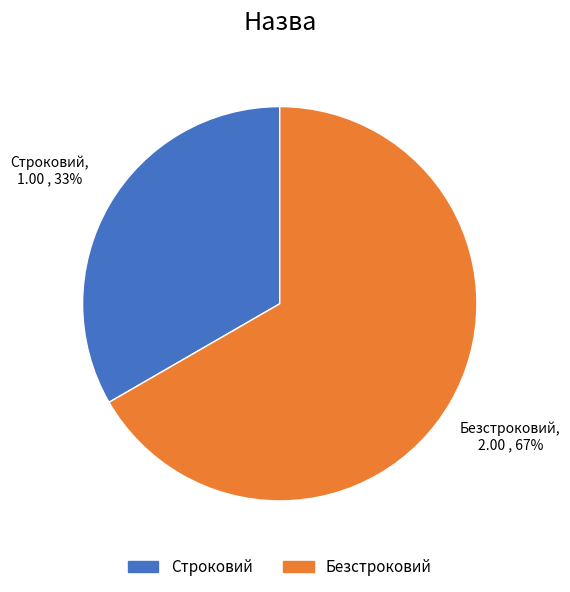

What percentage is the Безстроковий slice, to the nearest percent?

67%